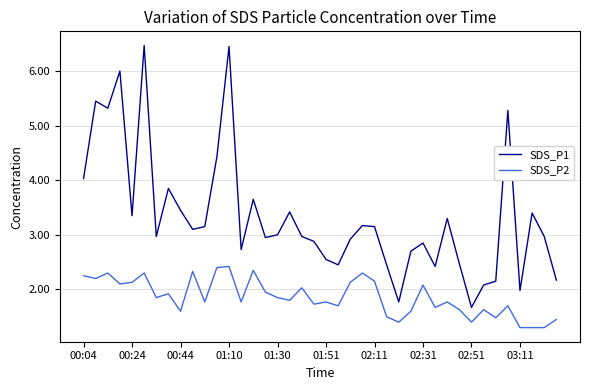

Which series has the largest total across all categories?

SDS_P1